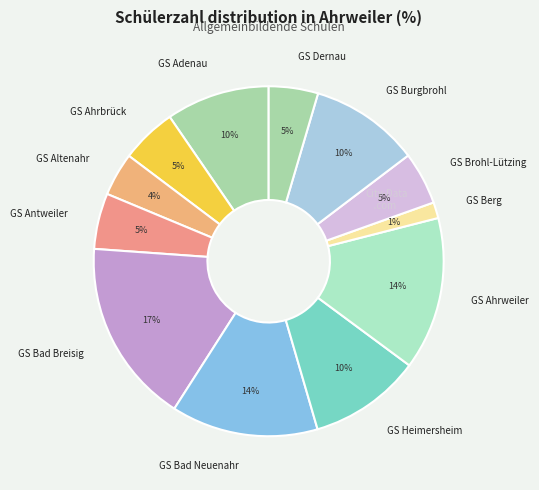

Count the number of slices in the pie.

12